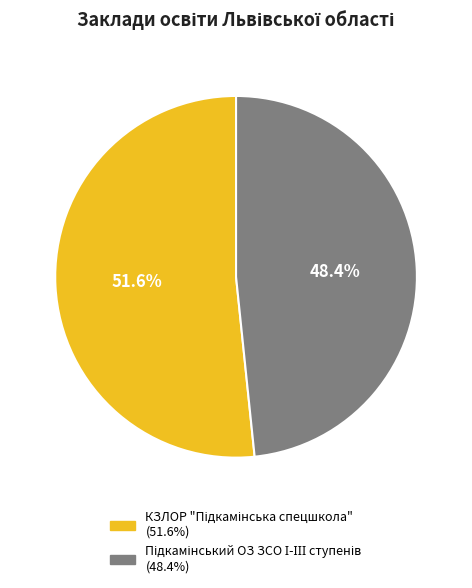

Does any single category account for the majority?

Yes